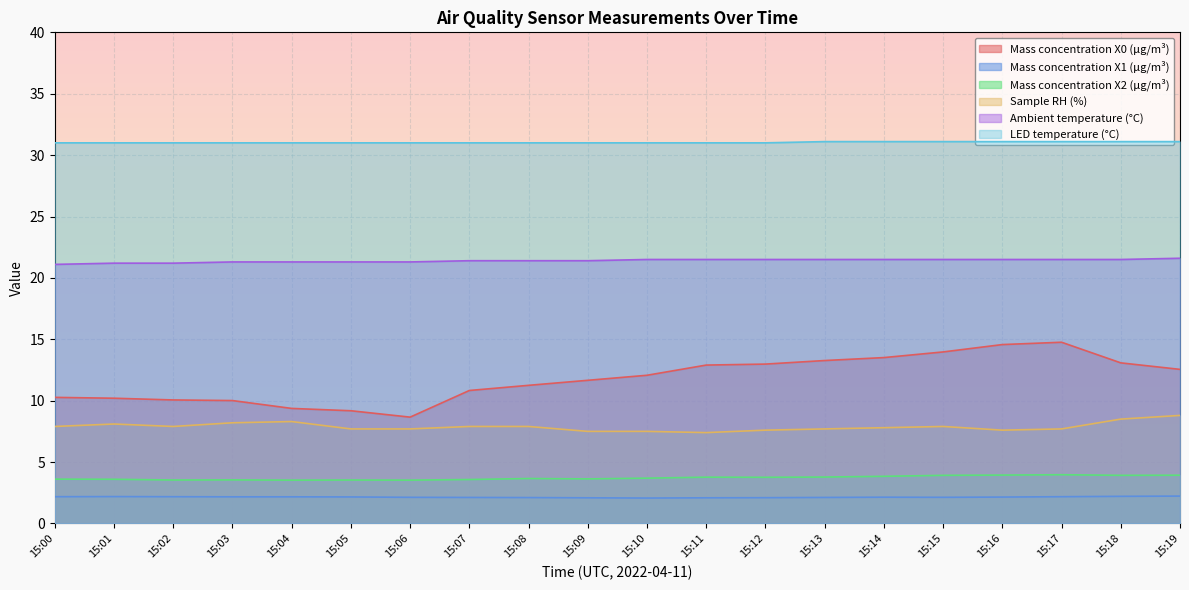

Reading left to right, extract all data points from this chart.

Mass concentration X0 (μg/m³): 15:00=10.3	15:01=10.2	15:02=10.1	15:03=10.0	15:04=9.4	15:05=9.2	15:06=8.7	15:07=10.8	15:08=11.2	15:09=11.7	15:10=12.1	15:11=12.9	15:12=13.0	15:13=13.3	15:14=13.5	15:15=14.0	15:16=14.6	15:17=14.8	15:18=13.1	15:19=12.6
Mass concentration X1 (μg/m³): 15:00=2.2	15:01=2.2	15:02=2.2	15:03=2.2	15:04=2.2	15:05=2.2	15:06=2.1	15:07=2.1	15:08=2.1	15:09=2.1	15:10=2.1	15:11=2.1	15:12=2.1	15:13=2.1	15:14=2.1	15:15=2.1	15:16=2.1	15:17=2.2	15:18=2.2	15:19=2.2
Mass concentration X2 (μg/m³): 15:00=3.6	15:01=3.6	15:02=3.5	15:03=3.5	15:04=3.5	15:05=3.5	15:06=3.5	15:07=3.6	15:08=3.7	15:09=3.6	15:10=3.7	15:11=3.8	15:12=3.8	15:13=3.8	15:14=3.8	15:15=3.9	15:16=3.9	15:17=4.0	15:18=3.9	15:19=3.9
Sample RH (%): 15:00=7.9	15:01=8.1	15:02=7.9	15:03=8.2	15:04=8.3	15:05=7.7	15:06=7.7	15:07=7.9	15:08=7.9	15:09=7.5	15:10=7.5	15:11=7.4	15:12=7.6	15:13=7.7	15:14=7.8	15:15=7.9	15:16=7.6	15:17=7.7	15:18=8.5	15:19=8.8
Ambient temperature (°C): 15:00=21.1	15:01=21.2	15:02=21.2	15:03=21.3	15:04=21.3	15:05=21.3	15:06=21.3	15:07=21.4	15:08=21.4	15:09=21.4	15:10=21.5	15:11=21.5	15:12=21.5	15:13=21.5	15:14=21.5	15:15=21.5	15:16=21.5	15:17=21.5	15:18=21.5	15:19=21.6
LED temperature (°C): 15:00=31.0	15:01=31.0	15:02=31.0	15:03=31.0	15:04=31.0	15:05=31.0	15:06=31.0	15:07=31.0	15:08=31.0	15:09=31.0	15:10=31.0	15:11=31.0	15:12=31.0	15:13=31.1	15:14=31.1	15:15=31.1	15:16=31.1	15:17=31.1	15:18=31.1	15:19=31.1